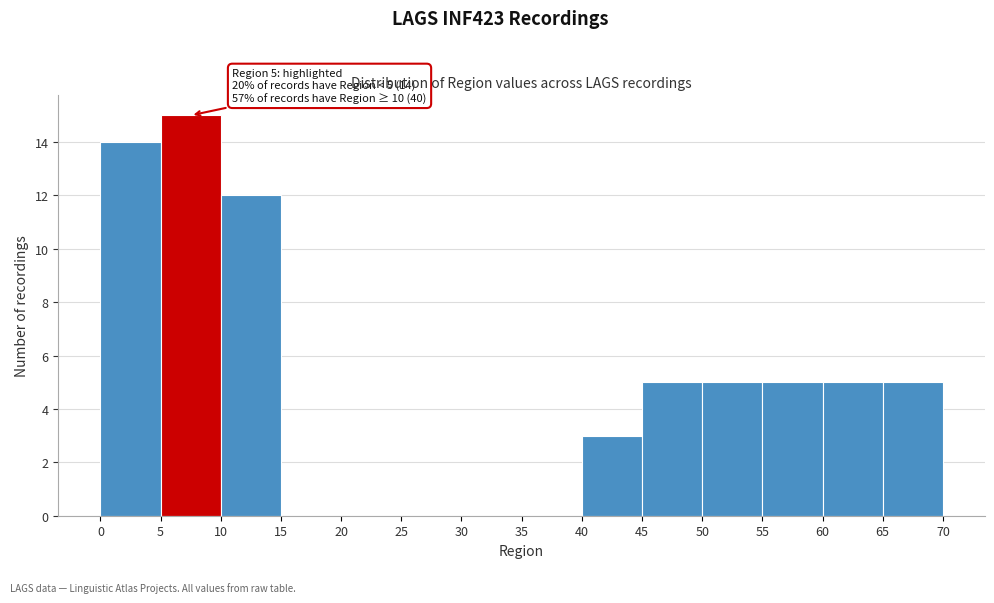

Over which range of the x-axis is the bar tallest?

5 to 10